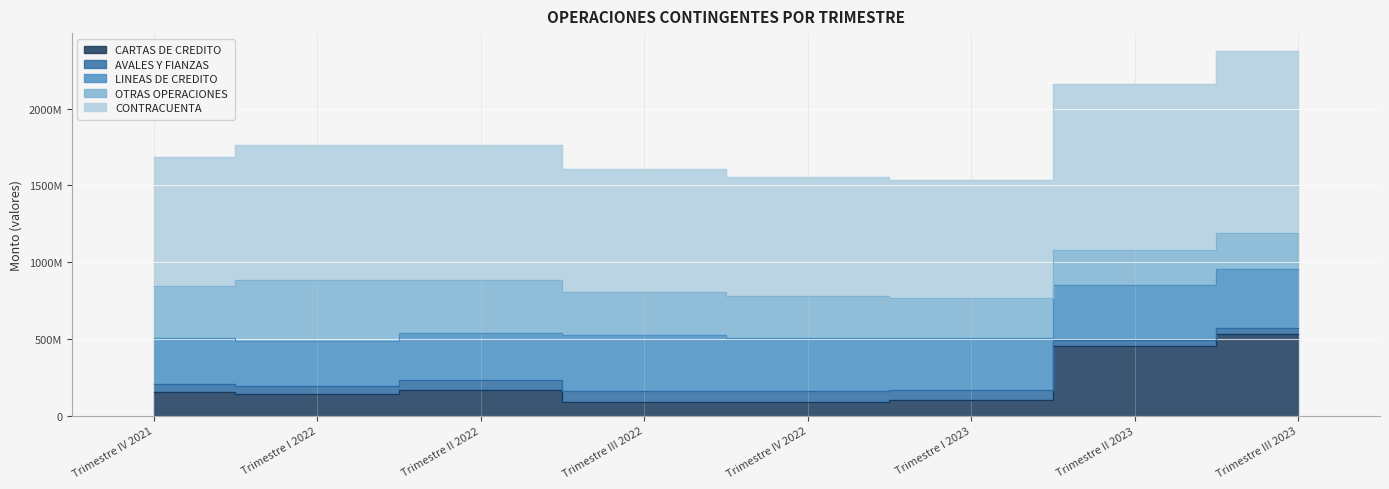

True or false: OTRAS OPERACIONES has more than 0 points higher than both neighbors.

True